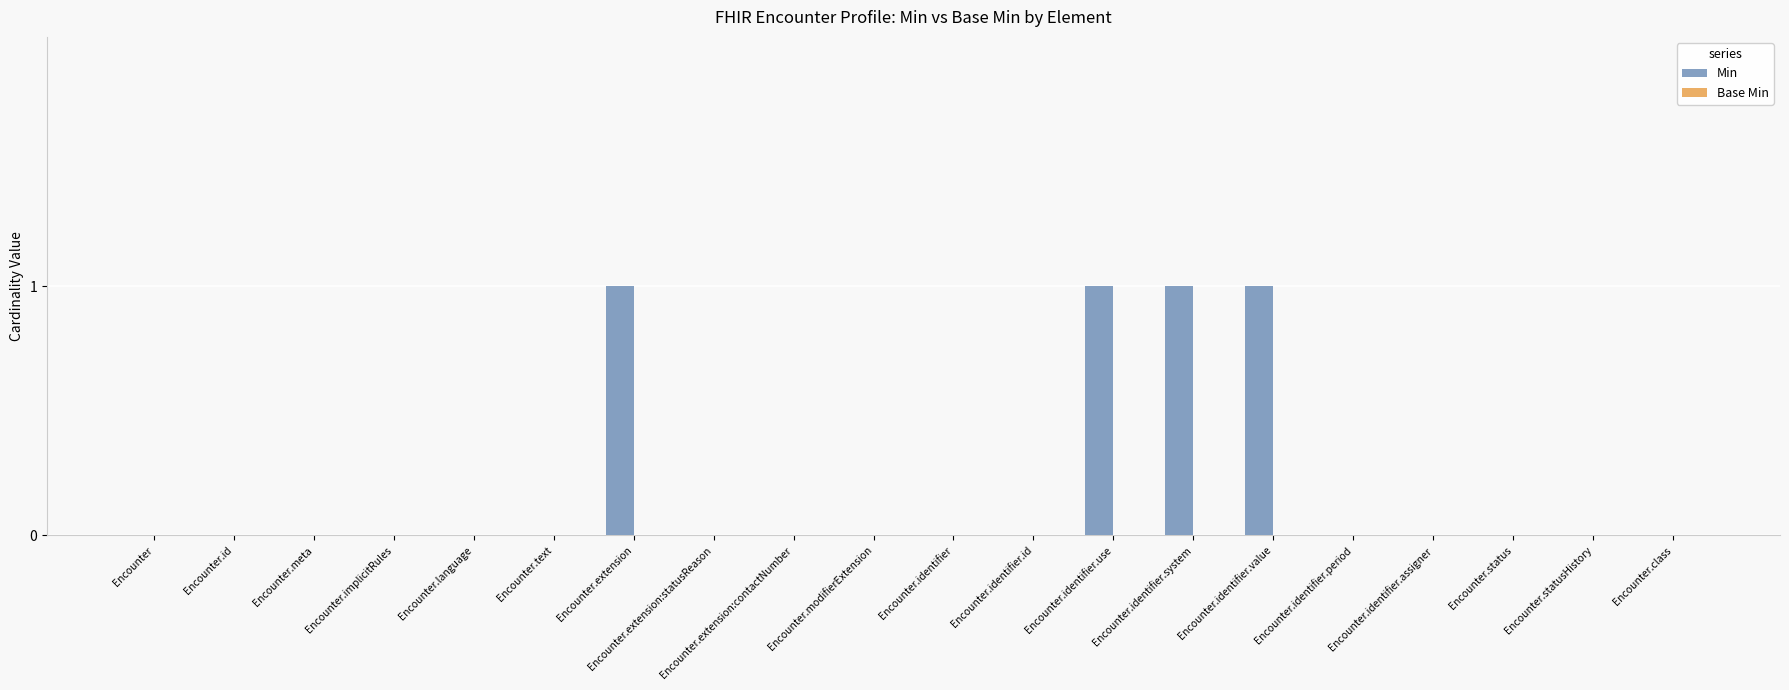

Is it true that the value at Encounter.modifierExtension is 0?

True